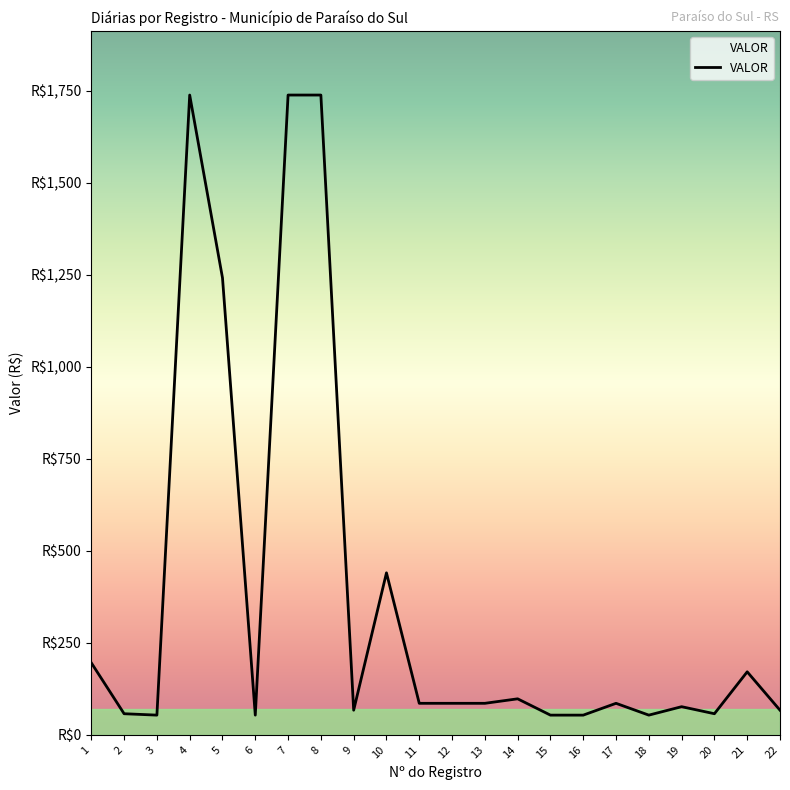

Reading left to right, what are all the values shown in this chart?

195.7	57.3	53.5	1738.9	1242.0	53.5	1738.9	1738.9	66.9	440.3	85.6	85.6	85.6	97.8	53.5	53.5	85.6	53.5	76.4	57.3	171.2	66.9